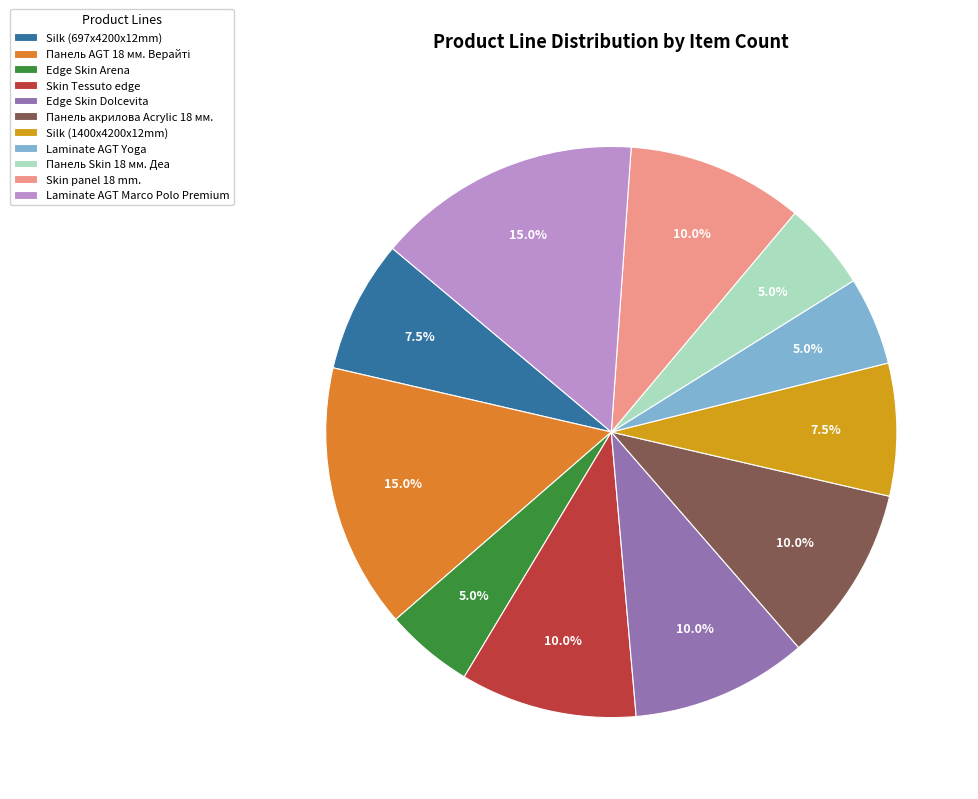

What percentage is NOT represented by Laminate AGT Marco Polo Premium?

85.0%